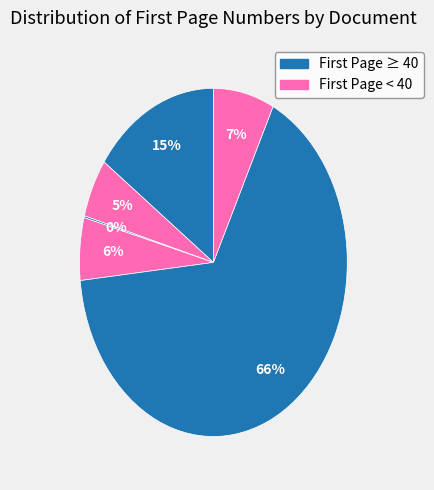

Count the number of slices in the pie.

6